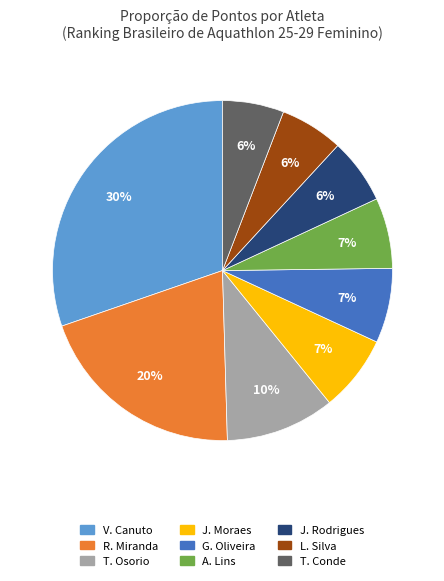

Do V. Canuto and J. Moraes together represent more than half of the pie?

No